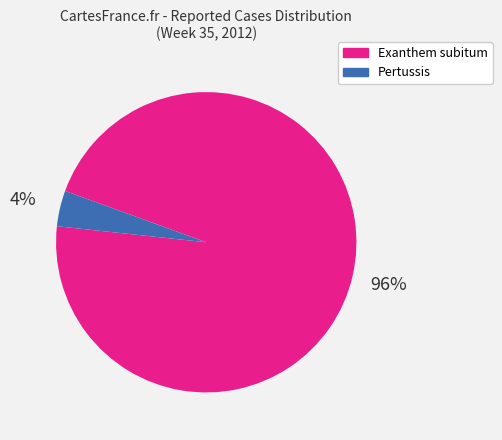

The Pertussis slice represents 4% of the pie. True or false?

True